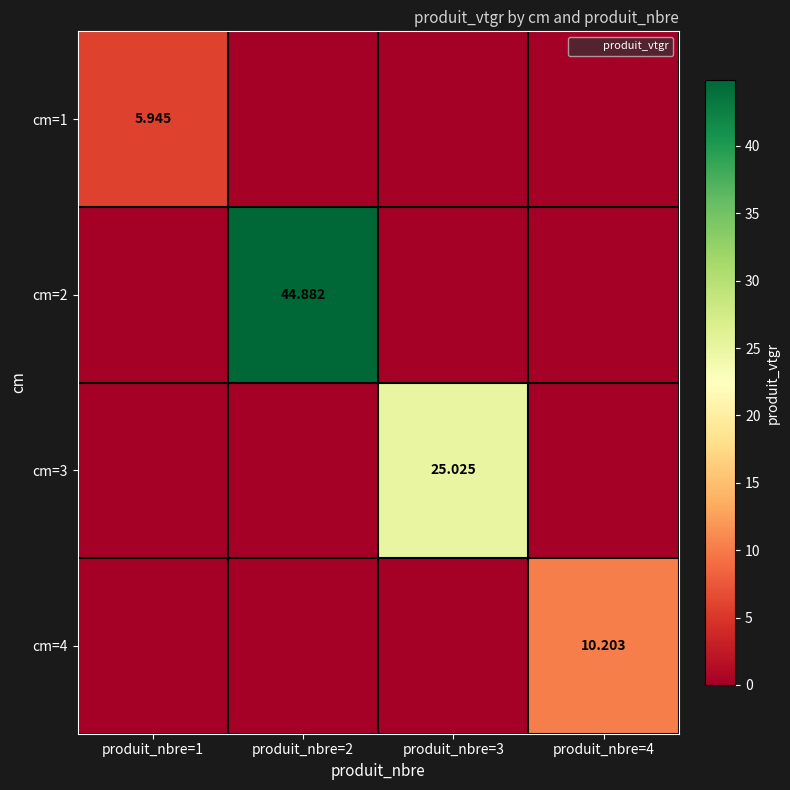

How many positive values does the cm=4 series have?

1